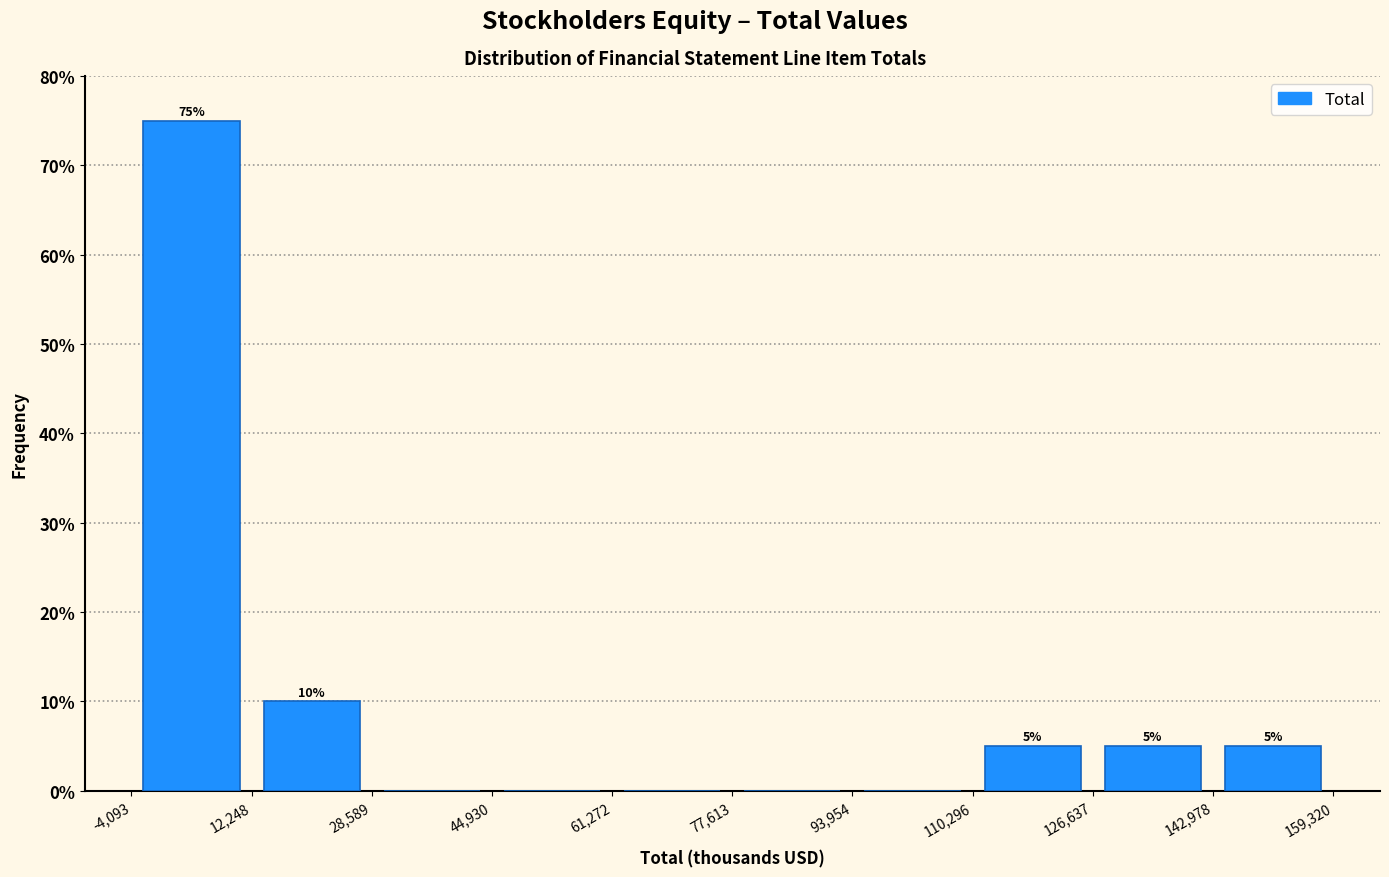

Which range on the x-axis has the tallest bar?

-4,093 to 12,248